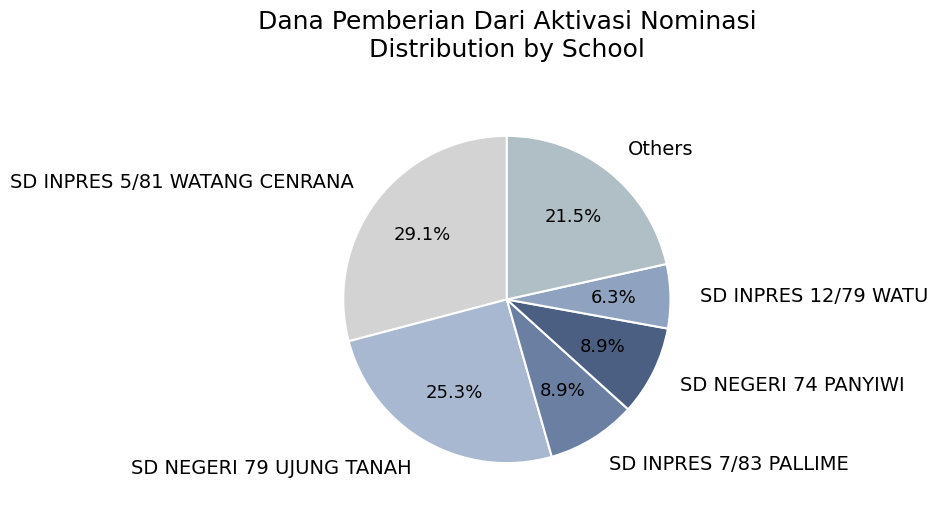

Is there any slice that represents more than half of the pie?

No